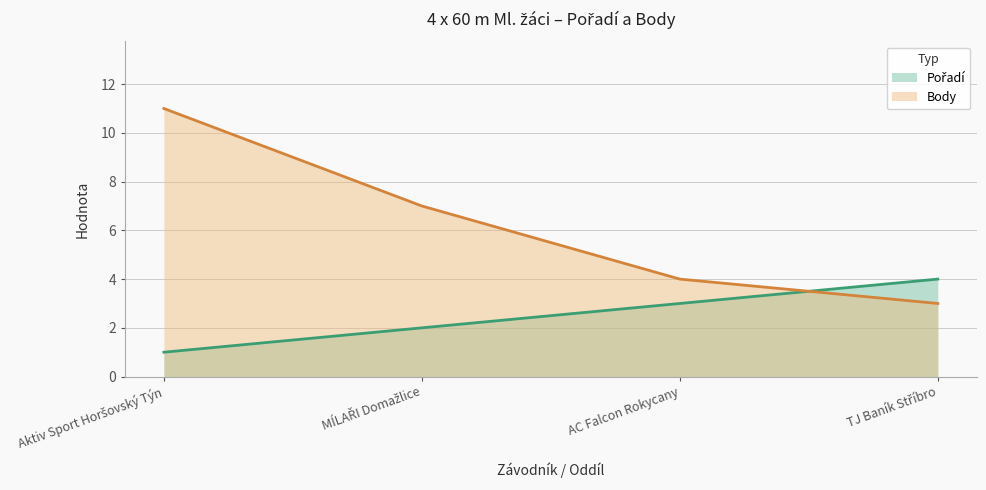

How many lines are shown in the chart?

2